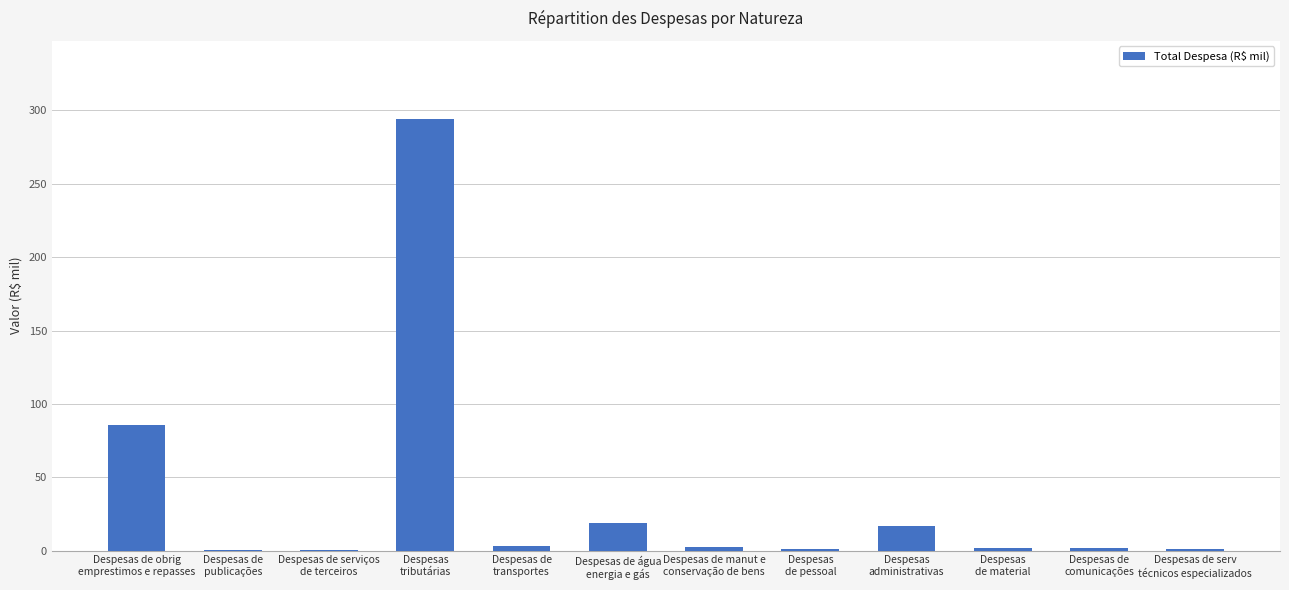

The value at Despesas
tributárias is 429.7. True or false?

False